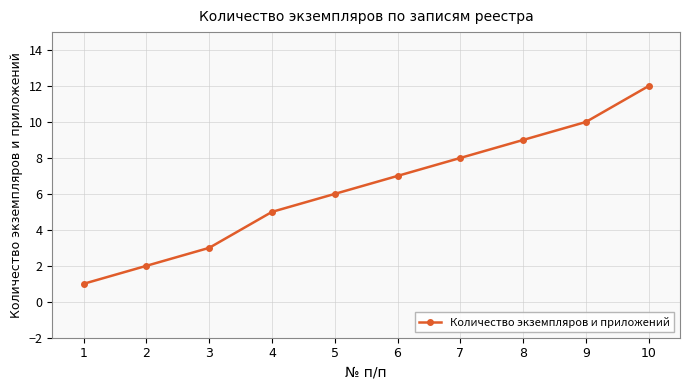

What is the sum of the values at 4 and 3?

8